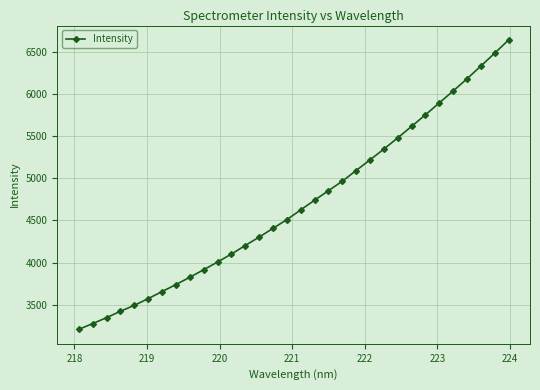

What is the value of the 7th point from the left?

3655.6